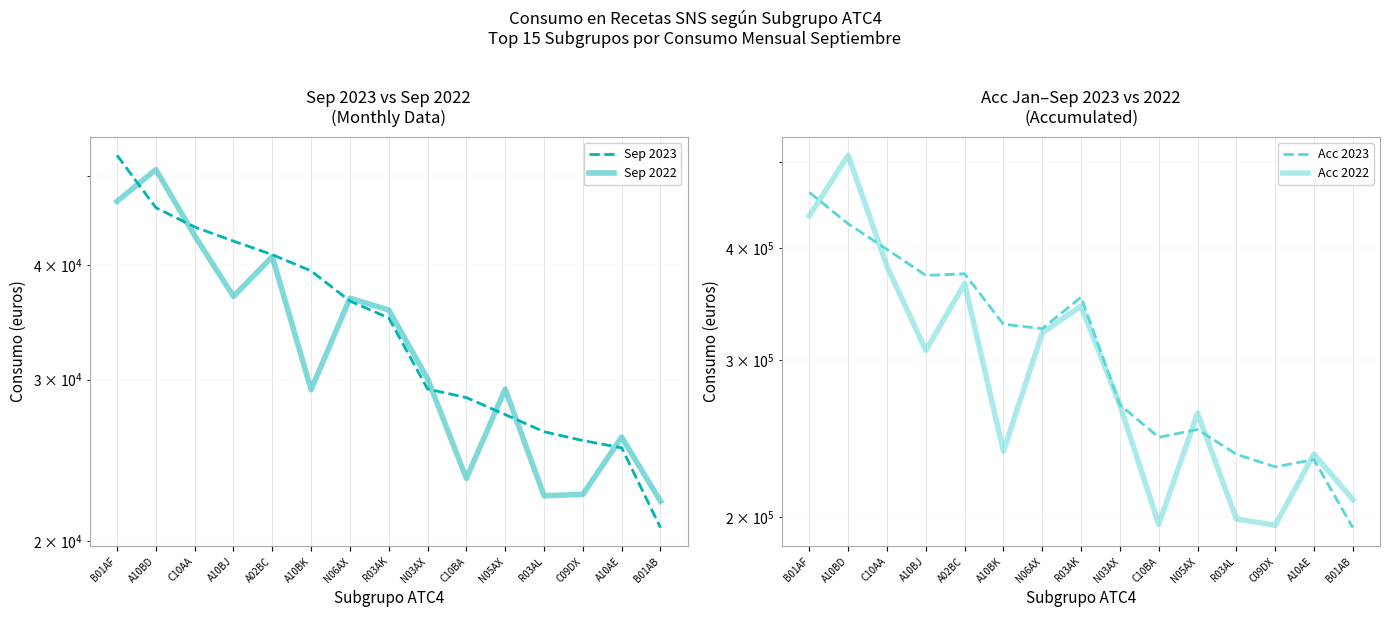

Reading left to right, what are all the values shown in this chart?

Sep 2023: B01AF=52669.3	A10BD=46186.8	C10AA=44003.9	A10BJ=42469.4	A02BC=41048.3	A10BK=39412.5	N06AX=36537.0	R03AK=35029.4	N03AX=29307.0	C10BA=28682.8	N05AX=27487.8	R03AL=26329.0	C09DX=25754.2	A10AE=25290.5	B01AB=20696.2
Sep 2022: B01AF=46920.5	A10BD=50819.7	C10AA=43051.7	A10BJ=36966.6	A02BC=40850.9	A10BK=29257.5	N06AX=36801.4	R03AK=35733.9	N03AX=30080.1	C10BA=23418.1	N05AX=29302.0	R03AL=22422.5	C09DX=22501.5	A10AE=25972.9	B01AB=22116.4
Acc 2023: B01AF=461838.0	A10BD=425878.3	C10AA=398792.0	A10BJ=372880.7	A02BC=374511.3	A10BK=328830.4	N06AX=325165.0	R03AK=352611.2	N03AX=267253.7	C10BA=245778.4	N05AX=250757.2	R03AL=235277.3	C09DX=227785.7	A10AE=232080.7	B01AB=194730.4
Acc 2022: B01AF=434905.5	A10BD=508108.5	C10AA=381879.4	A10BJ=307420.5	A02BC=365103.8	A10BK=237164.5	N06AX=321702.5	R03AK=344538.5	N03AX=267144.1	C10BA=196430.4	N05AX=261579.3	R03AL=199192.0	C09DX=195969.5	A10AE=235384.4	B01AB=209397.9